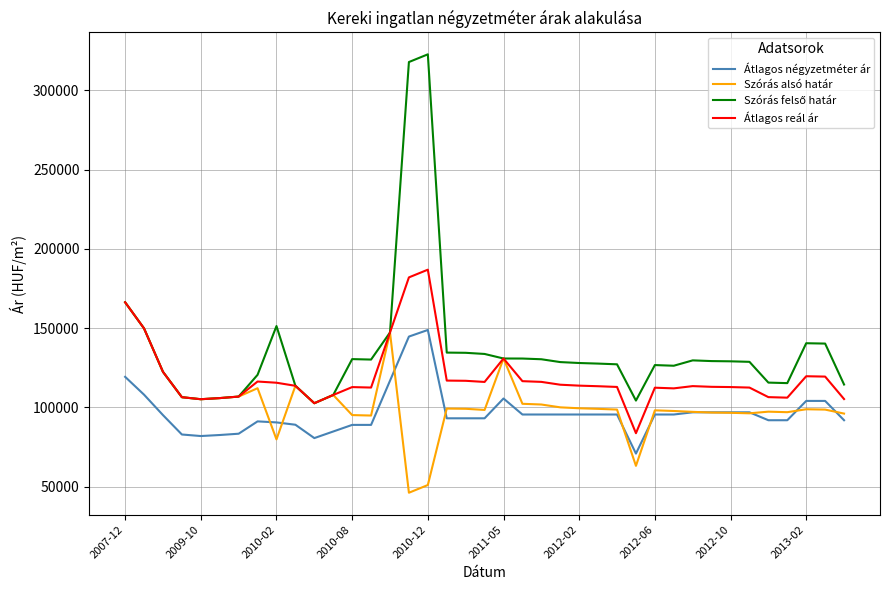

What is the lowest value of the Átlagos négyzetméter ár series?

70807